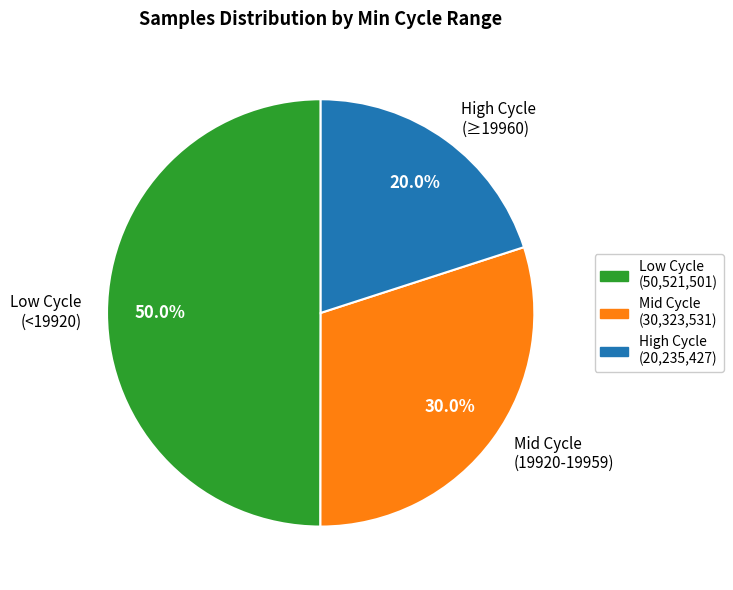

Which slice is the largest?

Low Cycle (<19920)